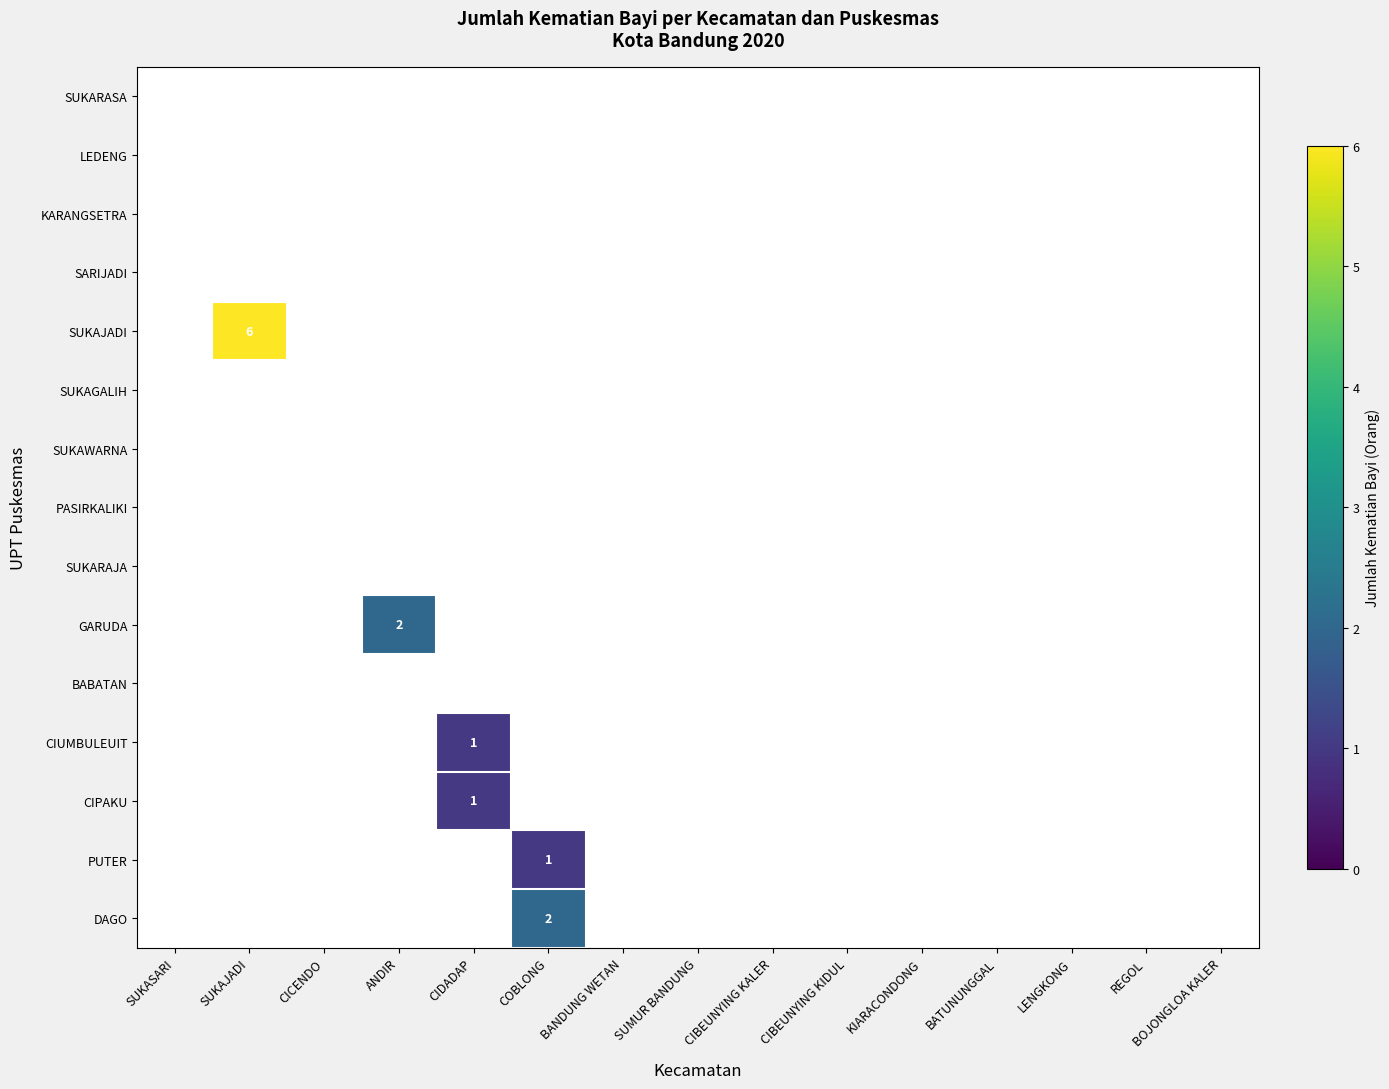

Which label corresponds to the smallest value in the chart?

CIDADAP